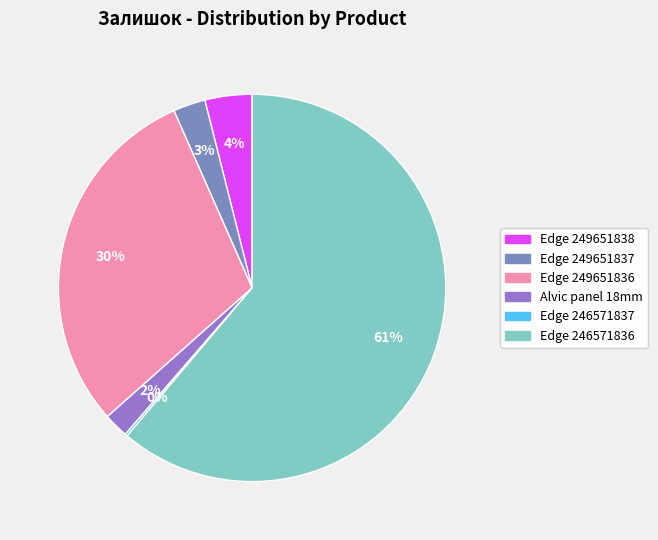

Is there any slice that represents more than half of the pie?

Yes